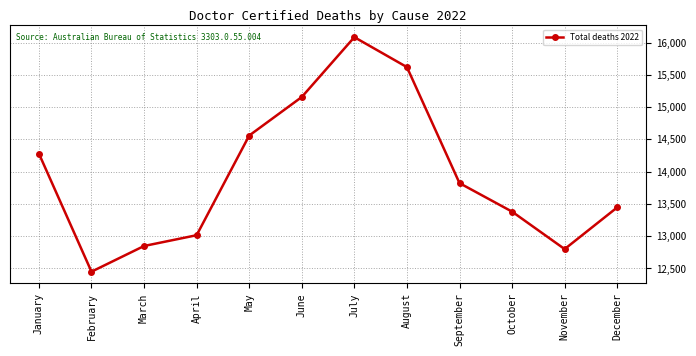

Reading right to left, list all the values displayed in this chart.

13446	12800	13380	13822	15619	16083	15156	14559	13015	12848	12450	14279